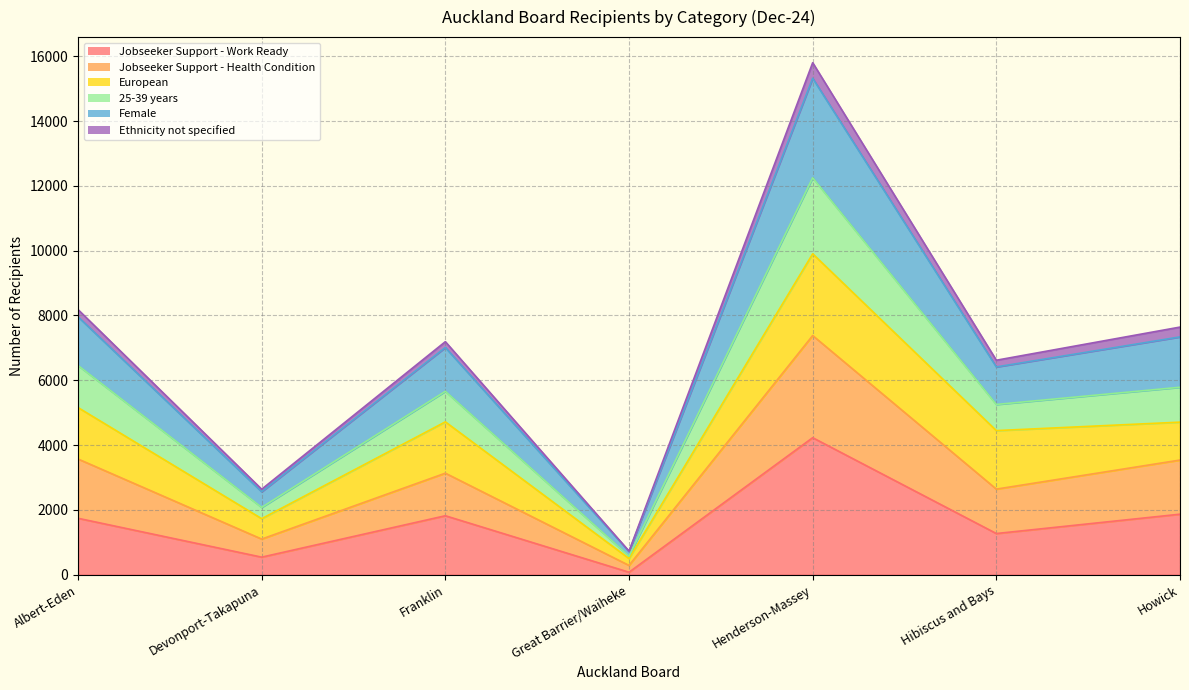

True or false: 25-39 years and Jobseeker Support - Work Ready cross at least once.

False